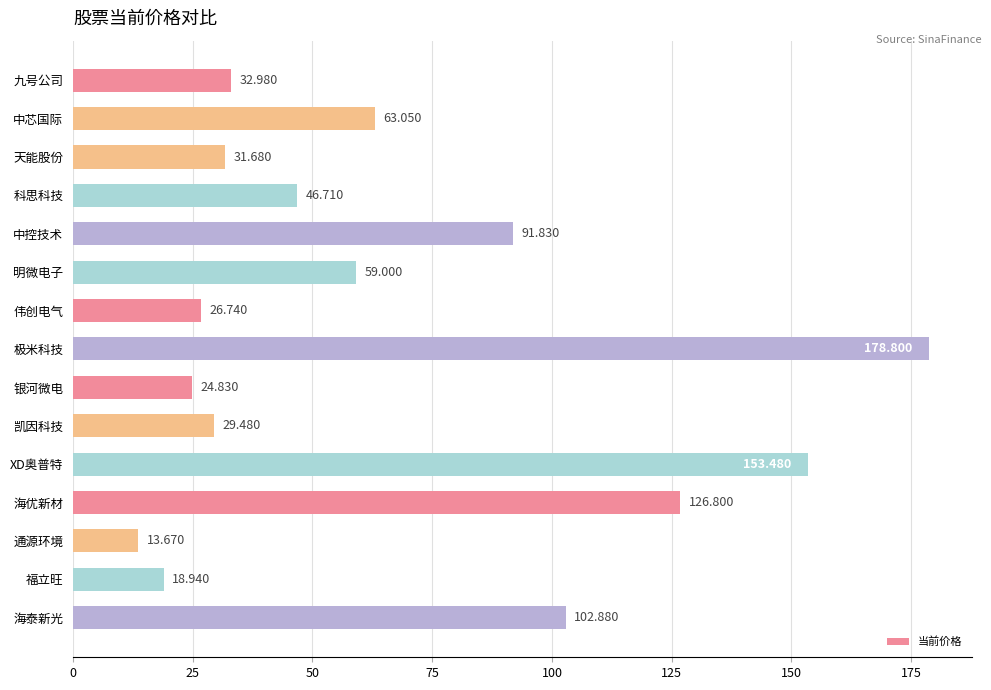

How many data points does each series have?

15